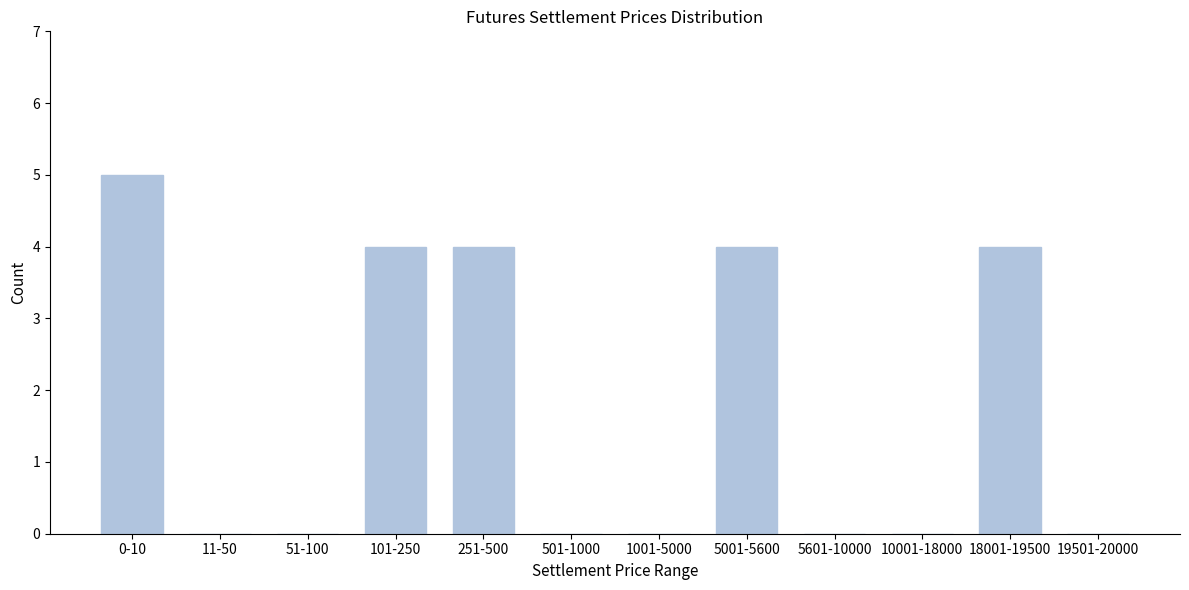

Reading left to right, extract all data points from this chart.

0-10=5	11-50=0	51-100=0	101-250=4	251-500=4	501-1000=0	1001-5000=0	5001-5600=4	5601-10000=0	10001-18000=0	18001-19500=4	19501-20000=0